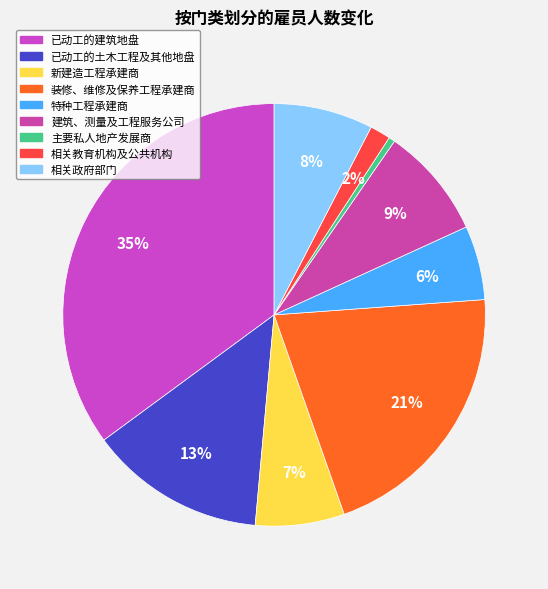

Which slice is the largest?

已动工的建筑地盘